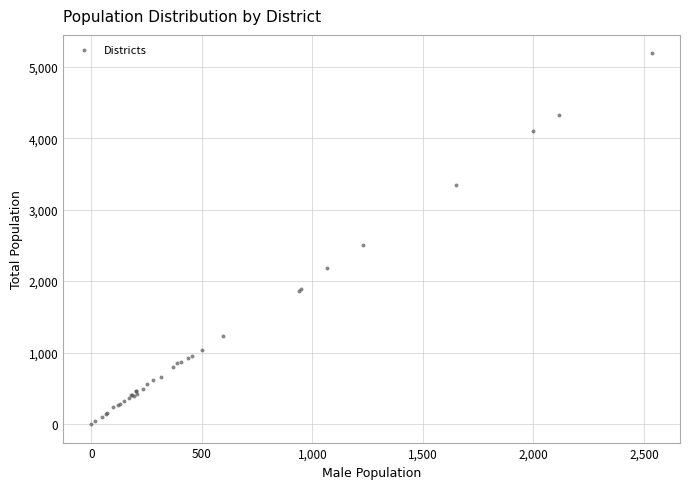

What Y value in the scatter plot is closest to 2593?

2506